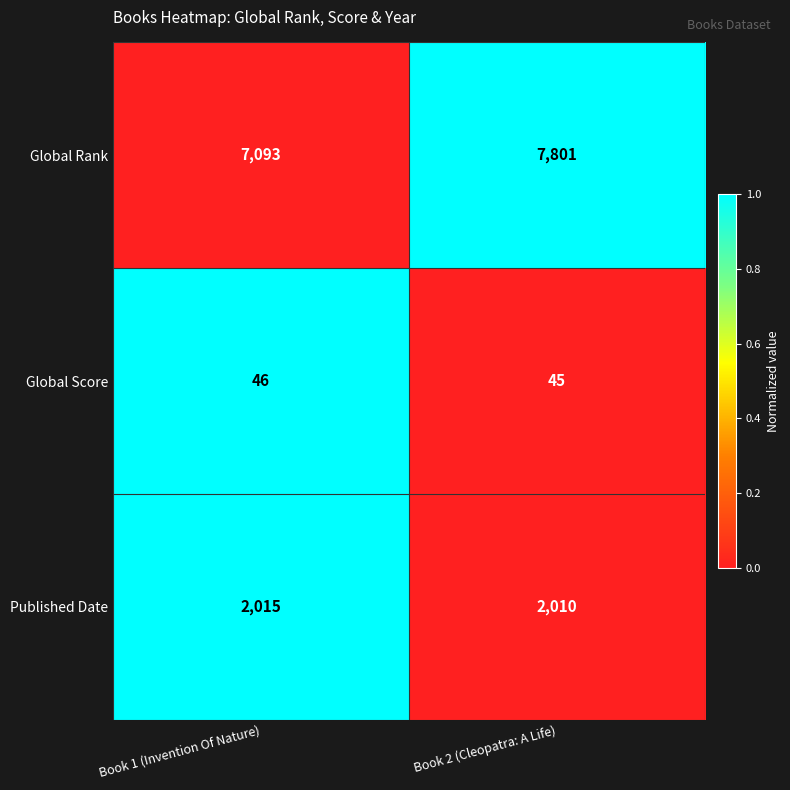

Rank the series by their maximum value, from lowest to highest.

Global Score, Published Date, Global Rank